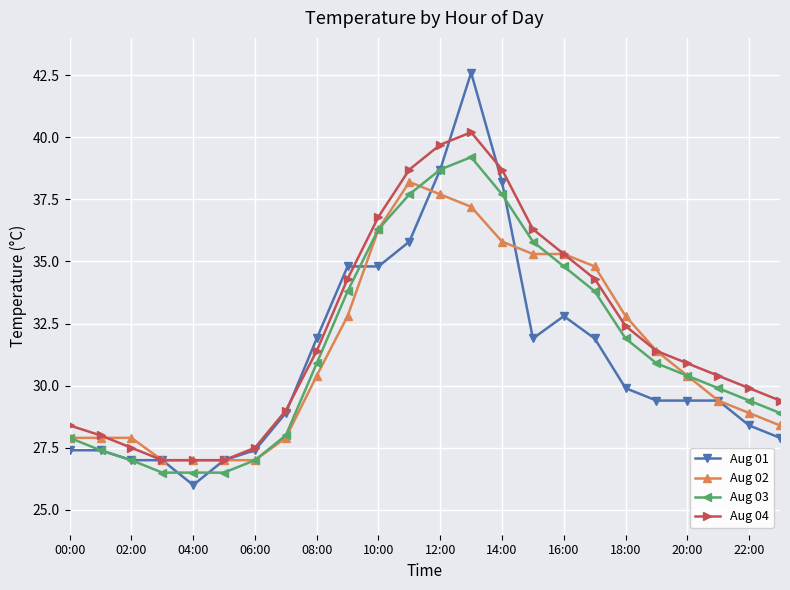

What is the value of the Aug 04 point at the 19th from the left?

32.4